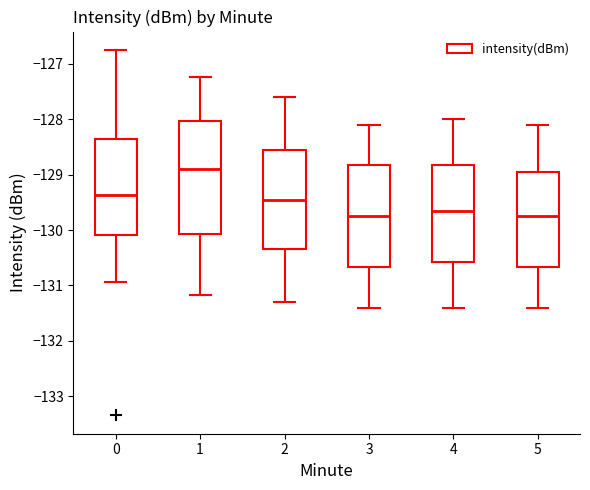

Which box is the tallest, from its lower edge to its upper edge?

1